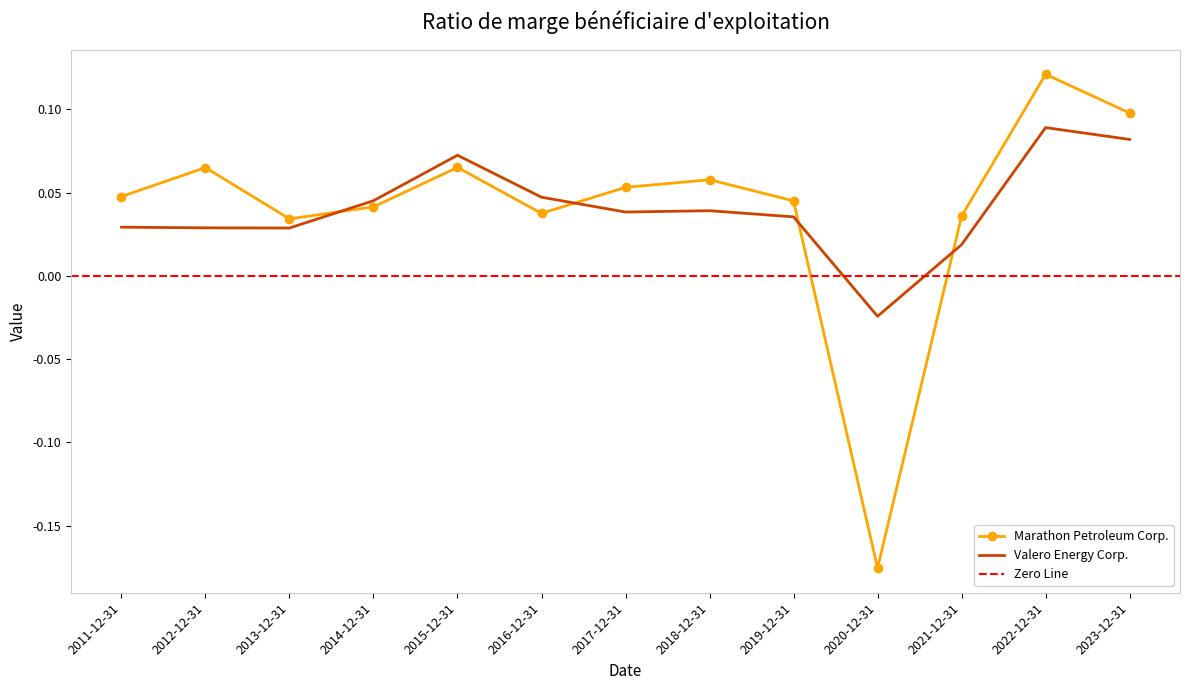

How many values in the Marathon Petroleum Corp. series exceed 0?

12